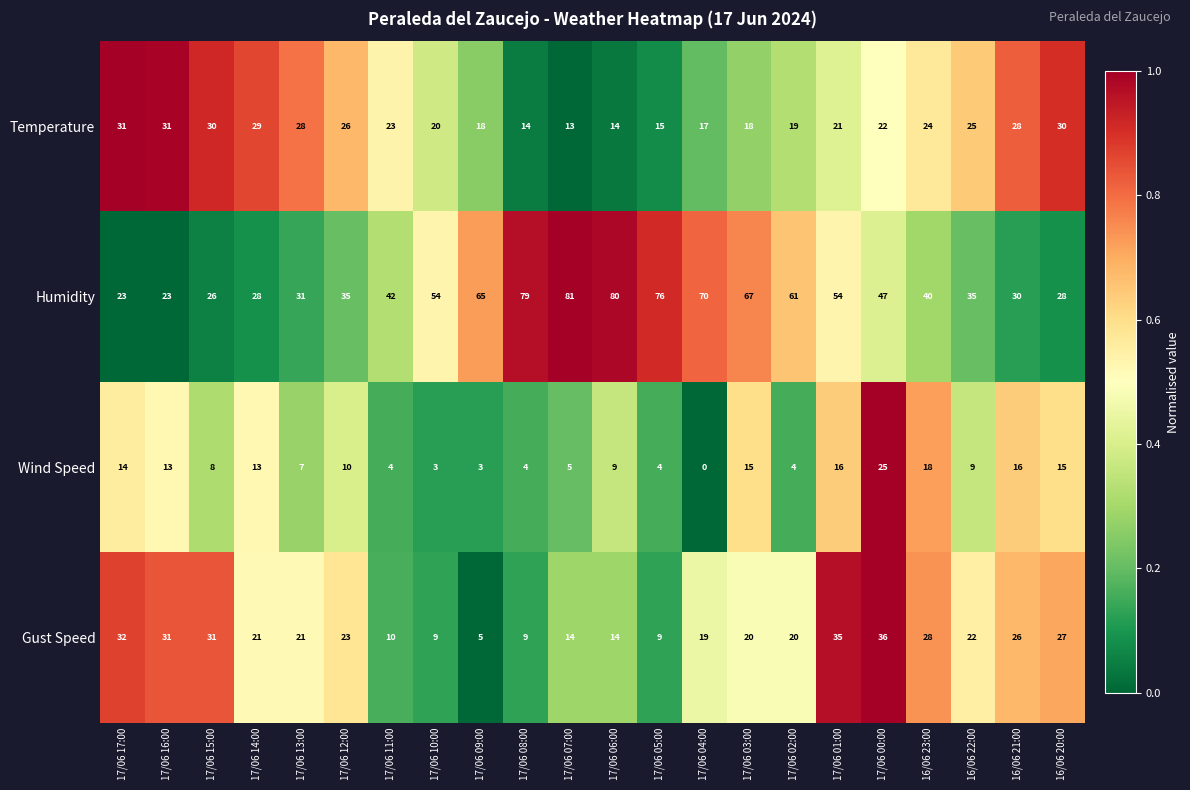

The value of Wind Speed at 17/06 08:00 is 4. True or false?

True